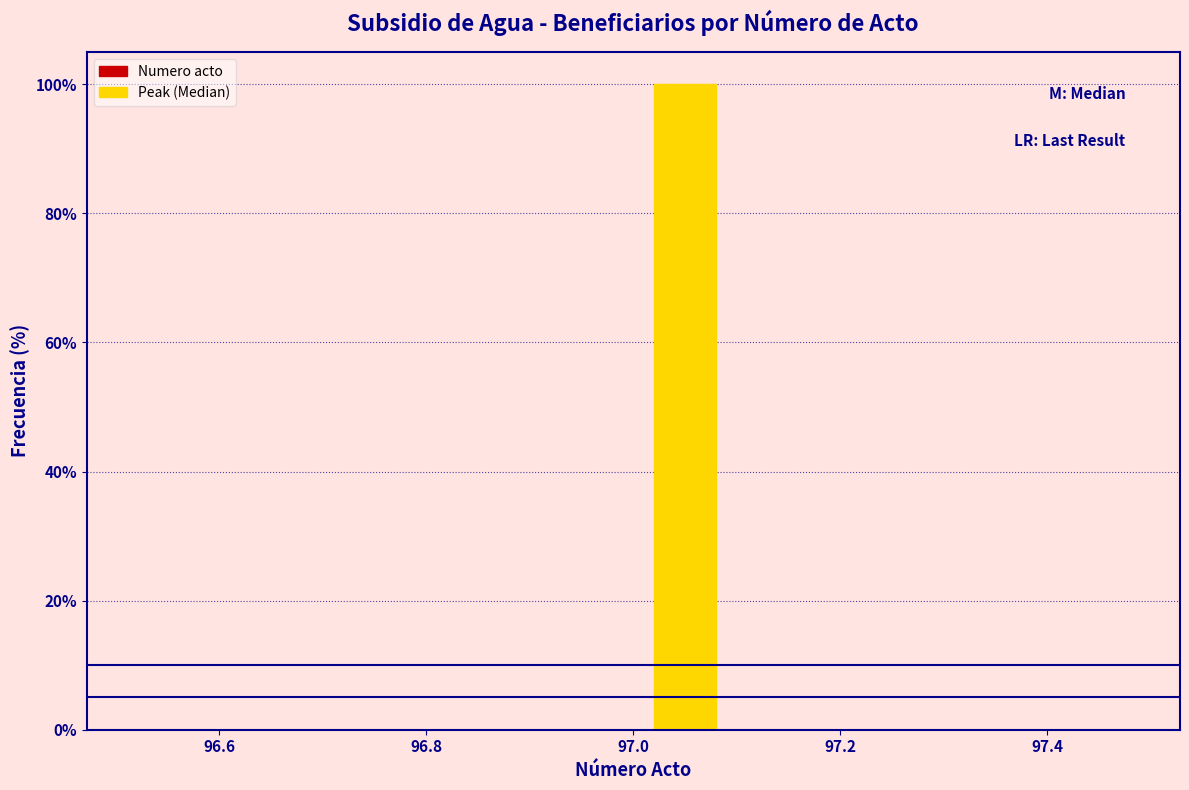

Which range on the x-axis has the tallest bar?

97.0 to 97.1